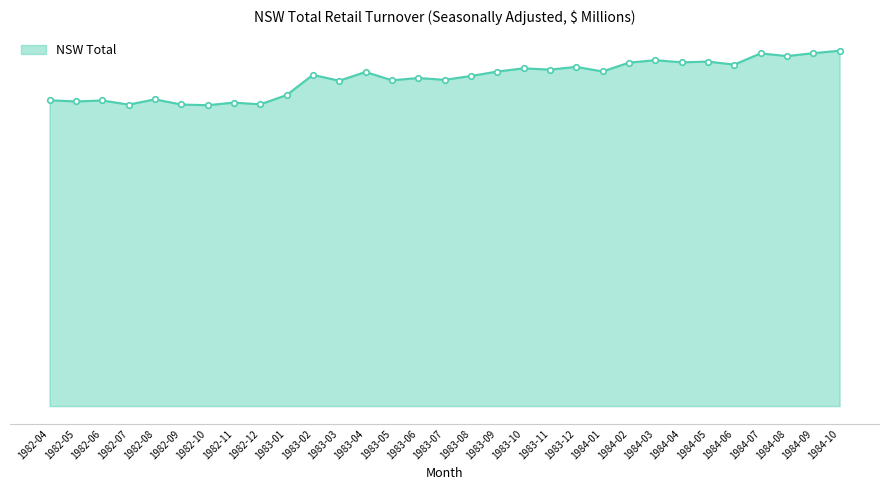

How many points are higher than both their immediate neighbors (excluding endpoints)?

11